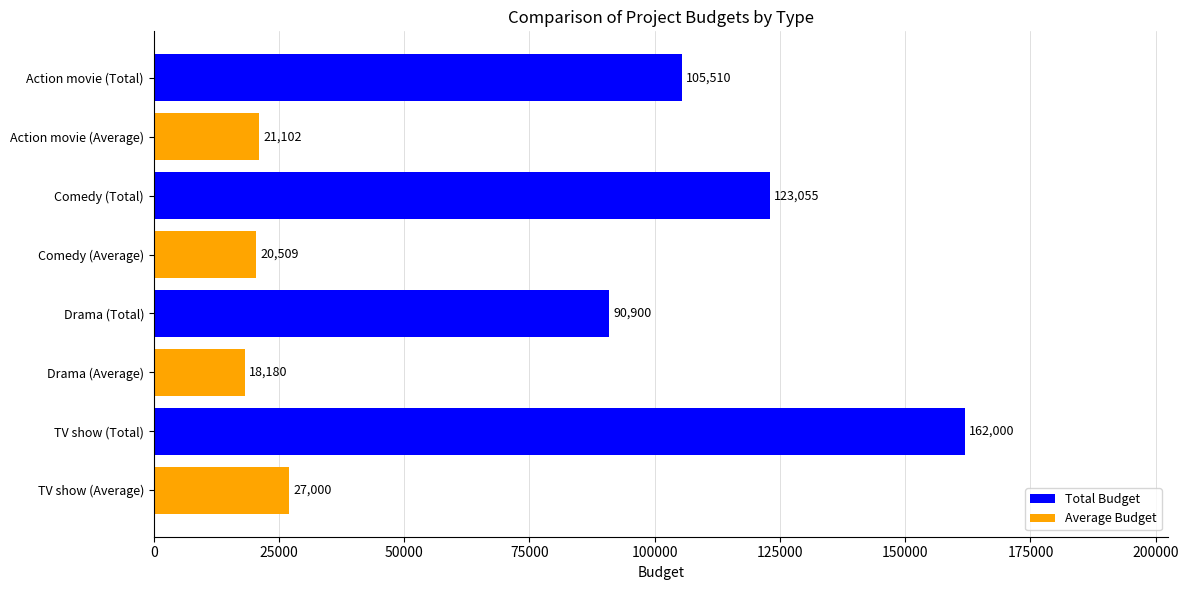

What is the sum of the values at Comedy (Total) and Action movie (Average)?

144157